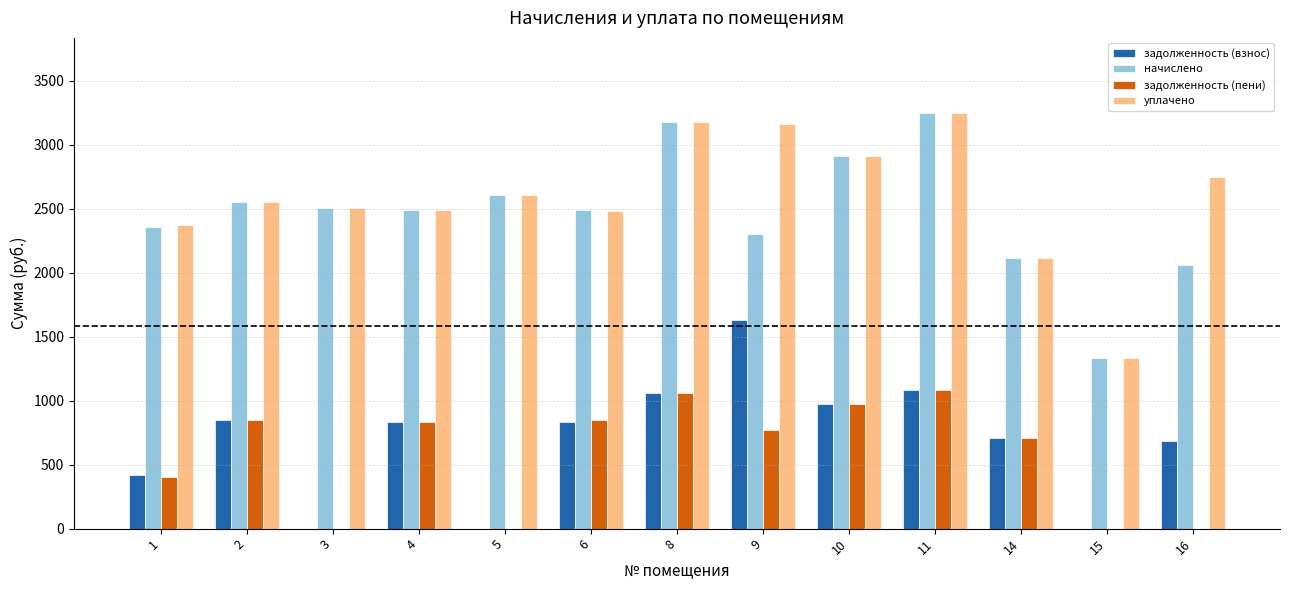

What is the sum of the задолженность (пени) values at 16 and 2?

849.2